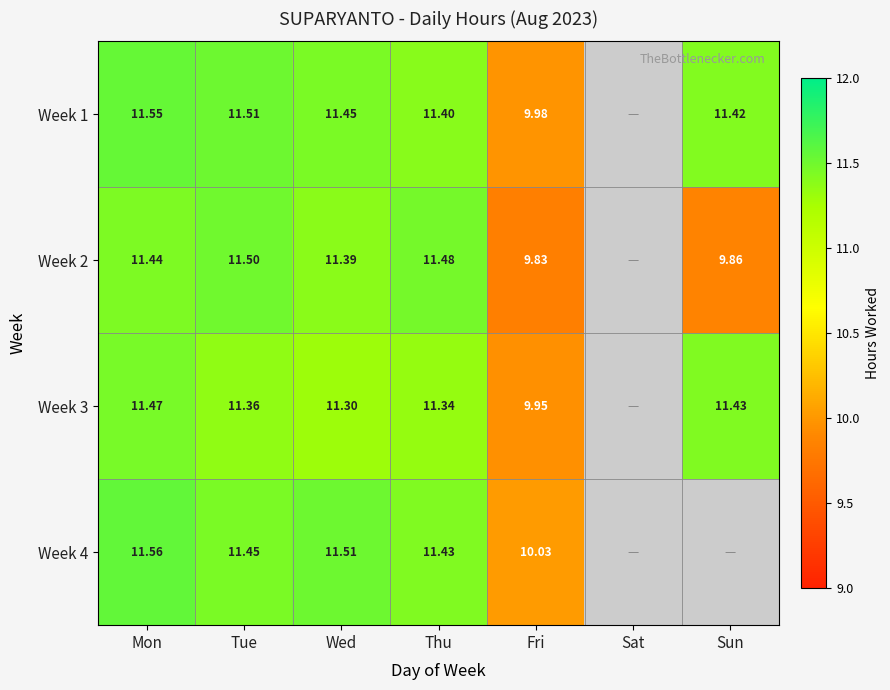

Is the value of Week 2 at Mon greater than the value of Week 4 at Thu?

Yes